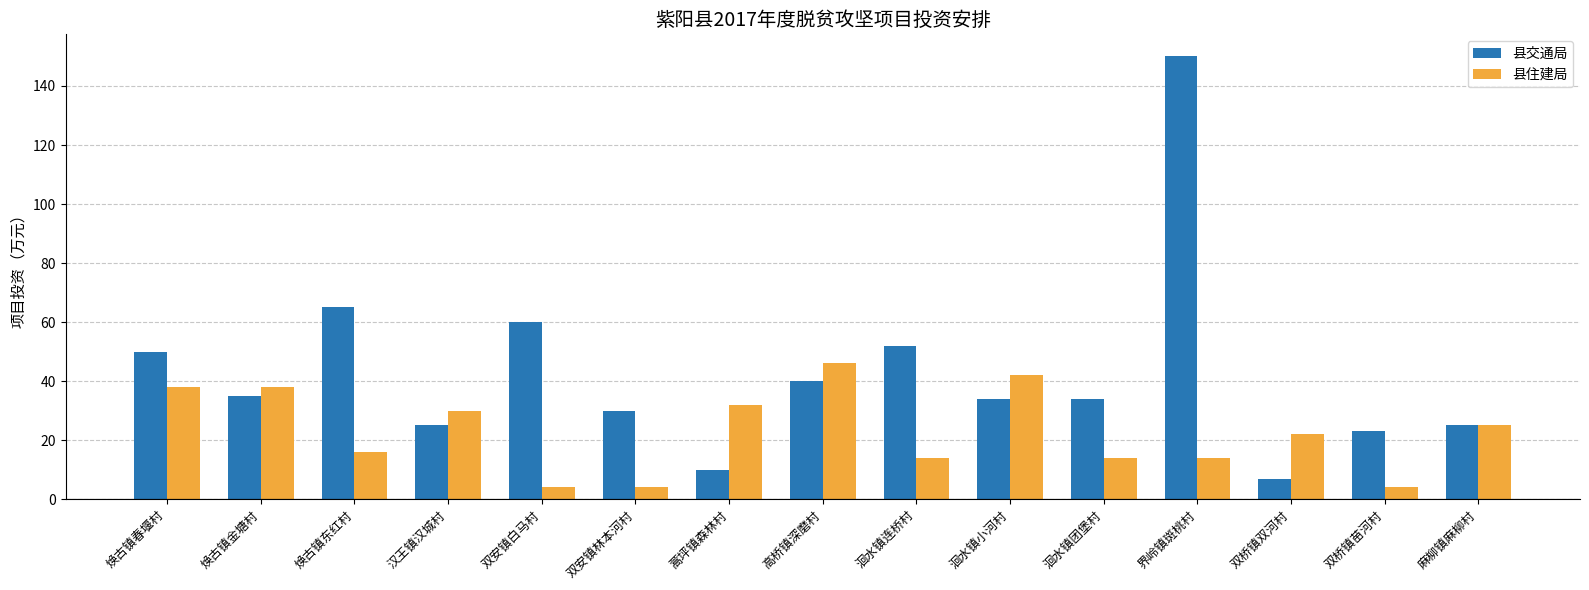

Is the value of 县住建局 at 洄水镇小河村 greater than the value of 县交通局 at 焕古镇东红村?

No